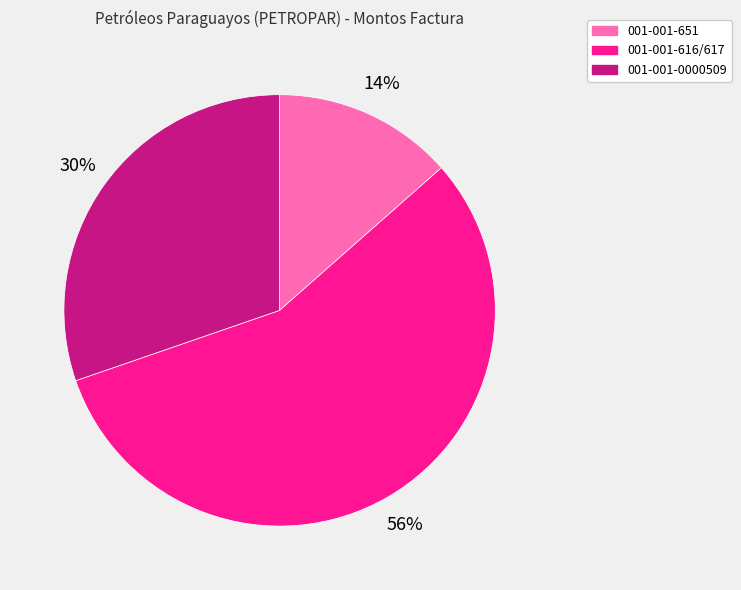

Is the sum of 001-001-616/617 and 001-001-651 greater than half?

Yes